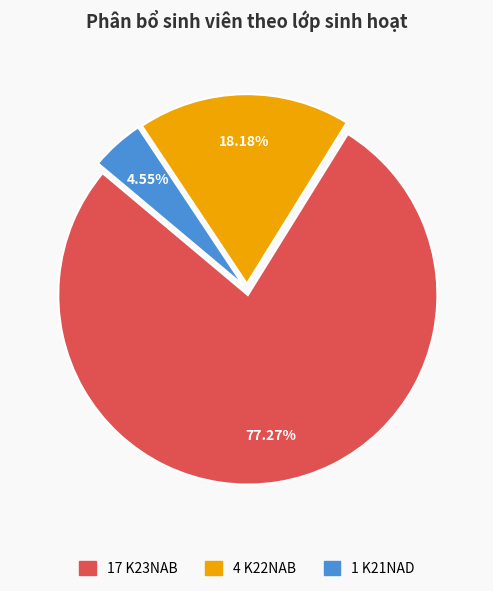

Does any single category account for the majority?

Yes